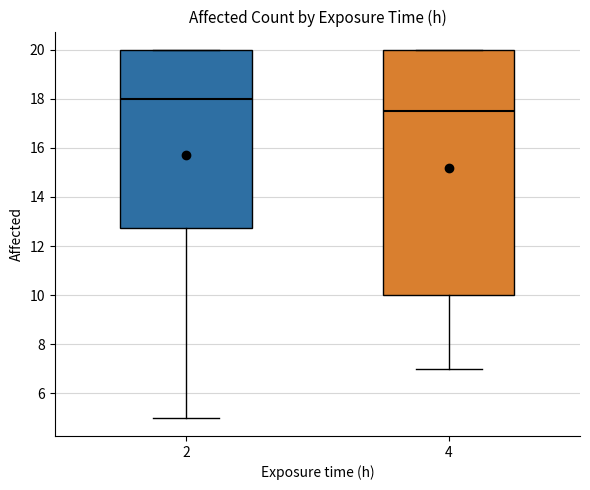

Comparing the boxes themselves (not the whiskers), which one is the tallest?

4